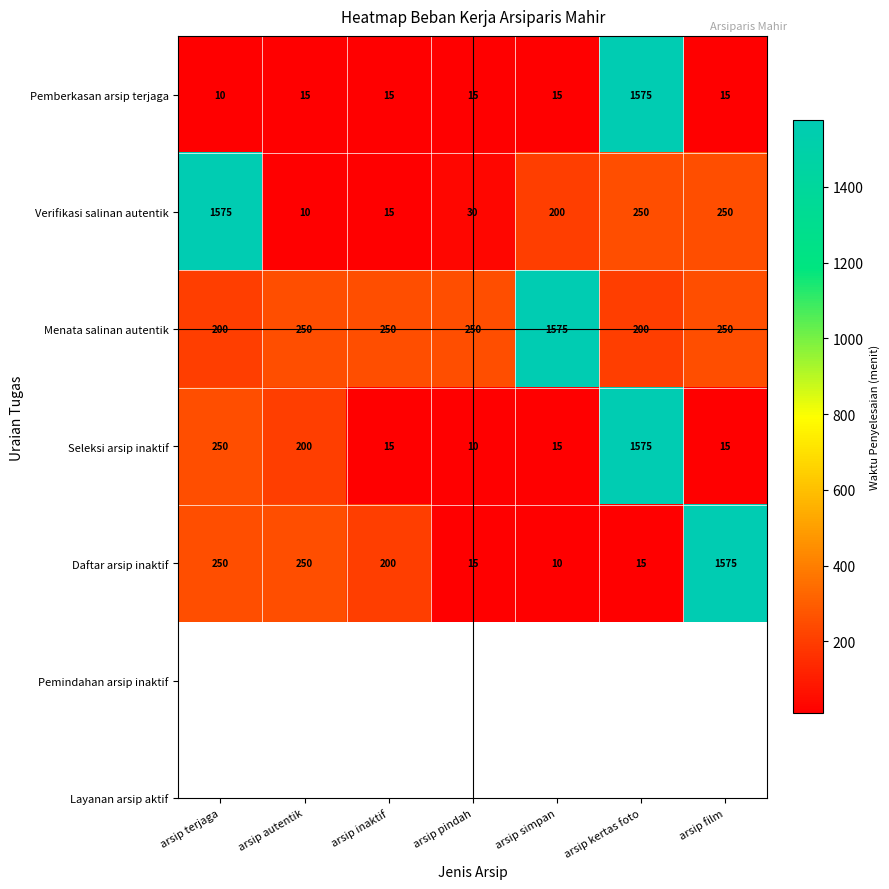

What is the difference between the maximum and second lowest values in the Menata salinan autentik series?

1375